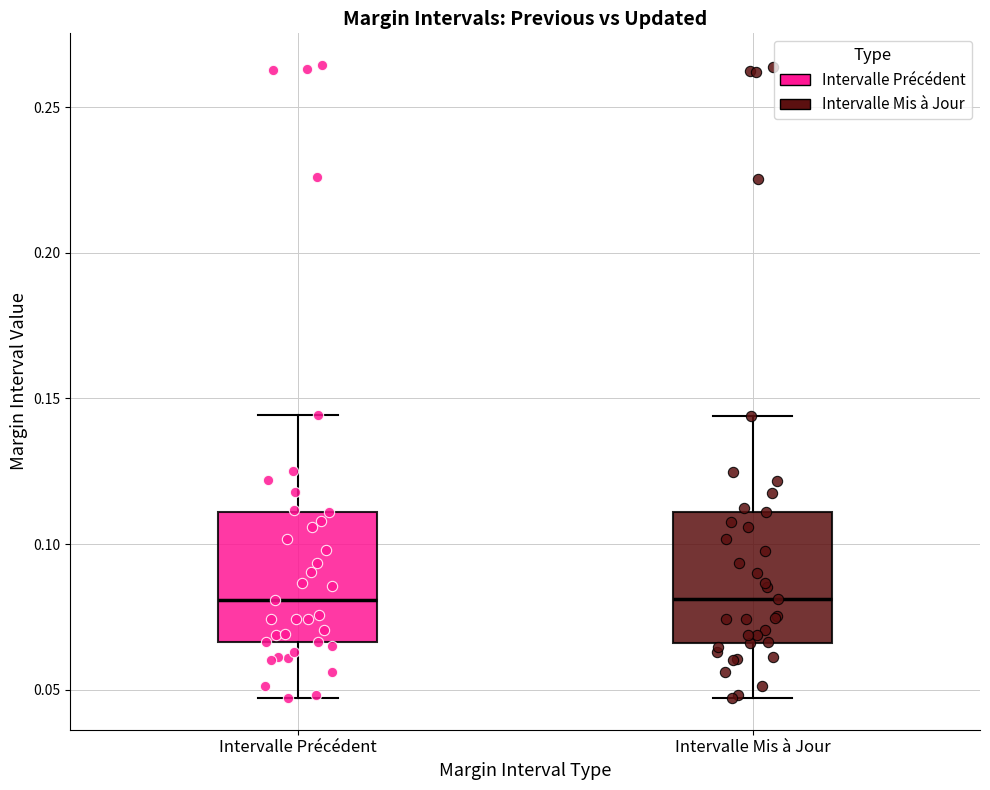

Reading left to right, read every box against the y-axis: the position of its median line, the range the box covers, and the ends of its whiskers. The values are not printed on the chart, so give them approximately, as read against the axis.

Intervalle Précédent: median 0.080, box 0.065 to 0.110, whiskers 0.045 to 0.145
Intervalle Mis à Jour: median 0.080, box 0.065 to 0.110, whiskers 0.045 to 0.145